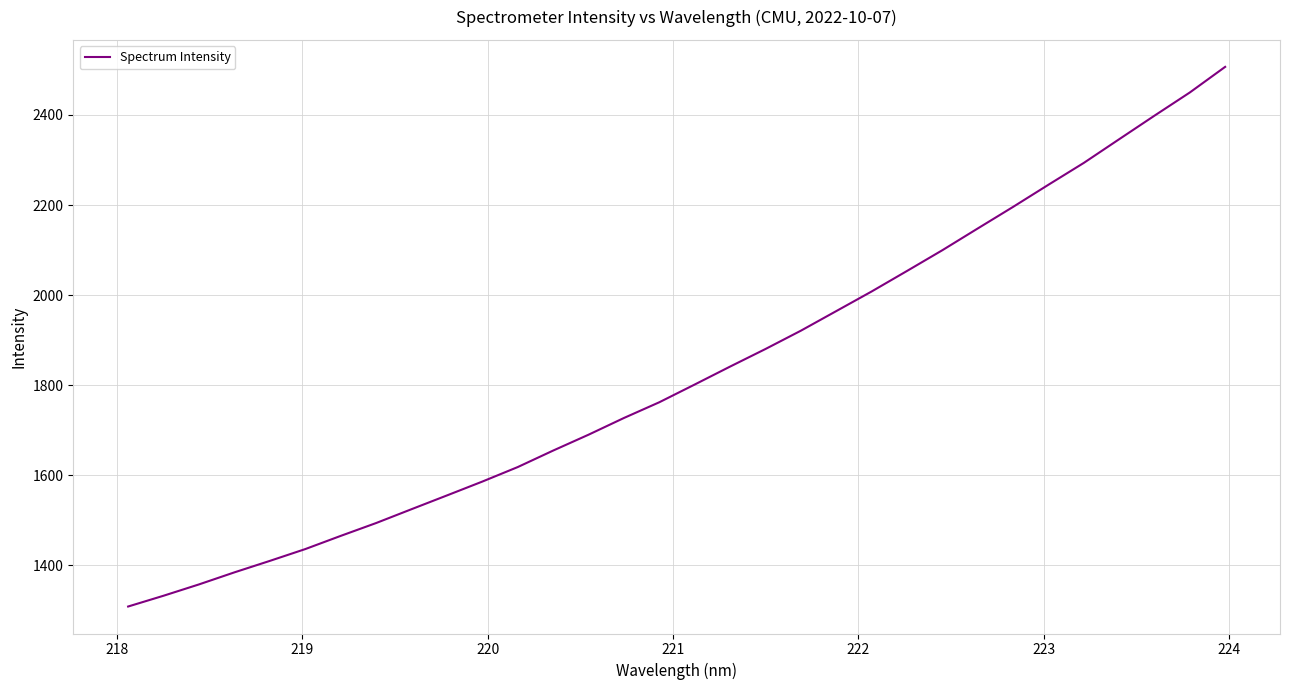

What is the maximum value shown in the chart?

2506.8